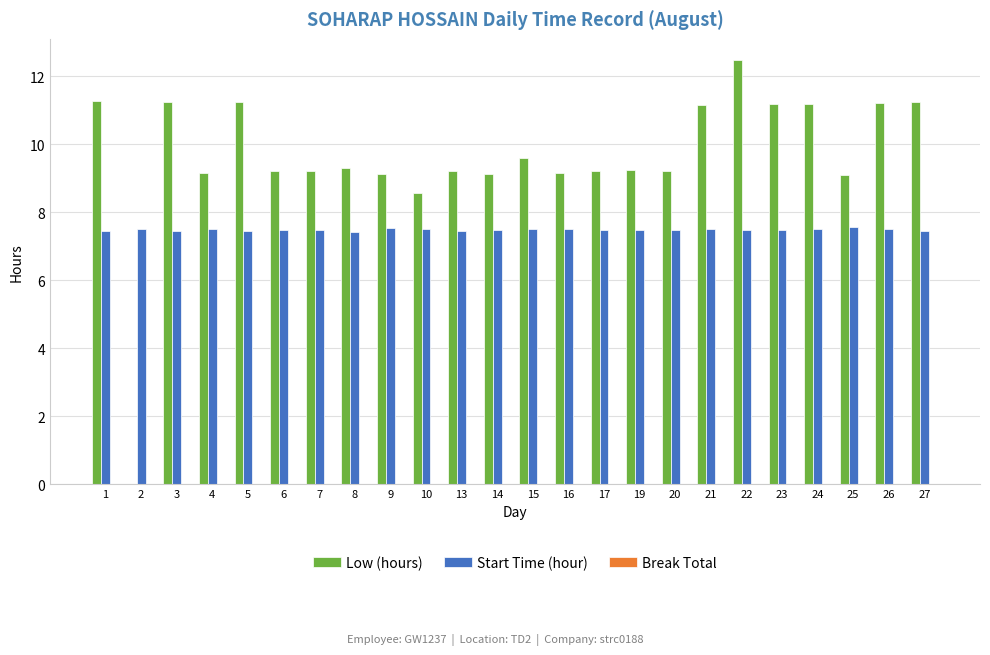

The Low (hours) series shows 11.2 at 23. True or false?

True